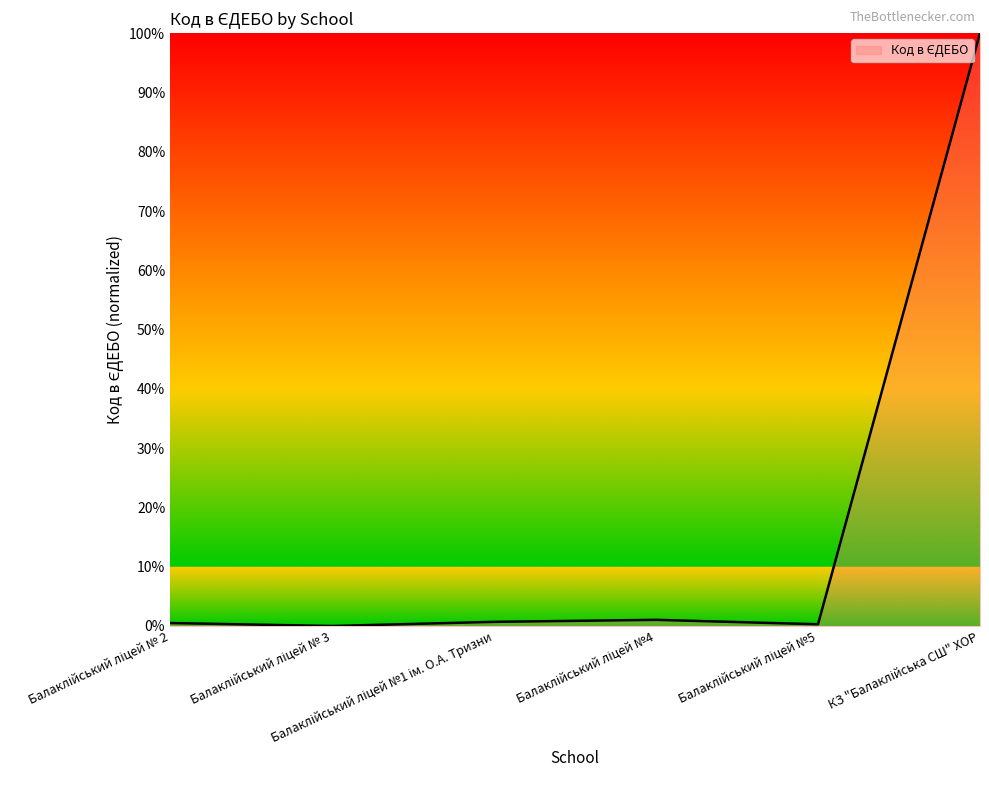

Which label corresponds to the largest value in the chart?

КЗ "Балаклійська СШ" ХОР